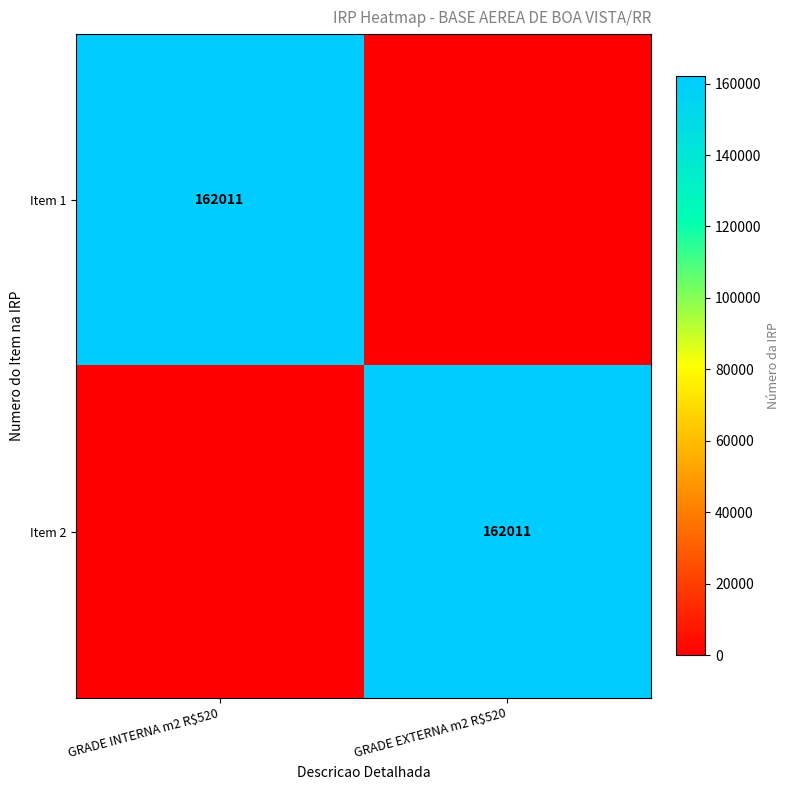

The value of Item 1 at GRADE INTERNA m2 R$520 is 162011. True or false?

True